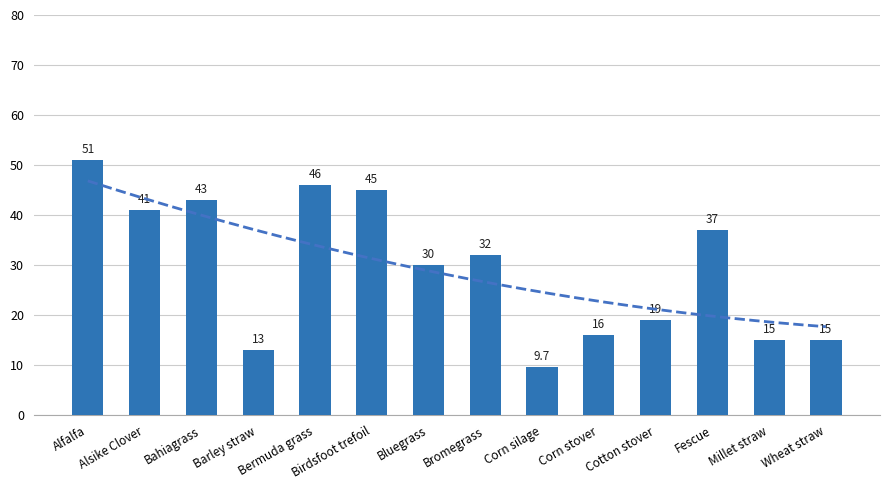

Rank the categories by value from lowest to highest.

Corn silage, Barley straw, Millet straw, Wheat straw, Corn stover, Cotton stover, Bluegrass, Bromegrass, Fescue, Alsike Clover, Bahiagrass, Birdsfoot trefoil, Bermuda grass, Alfalfa